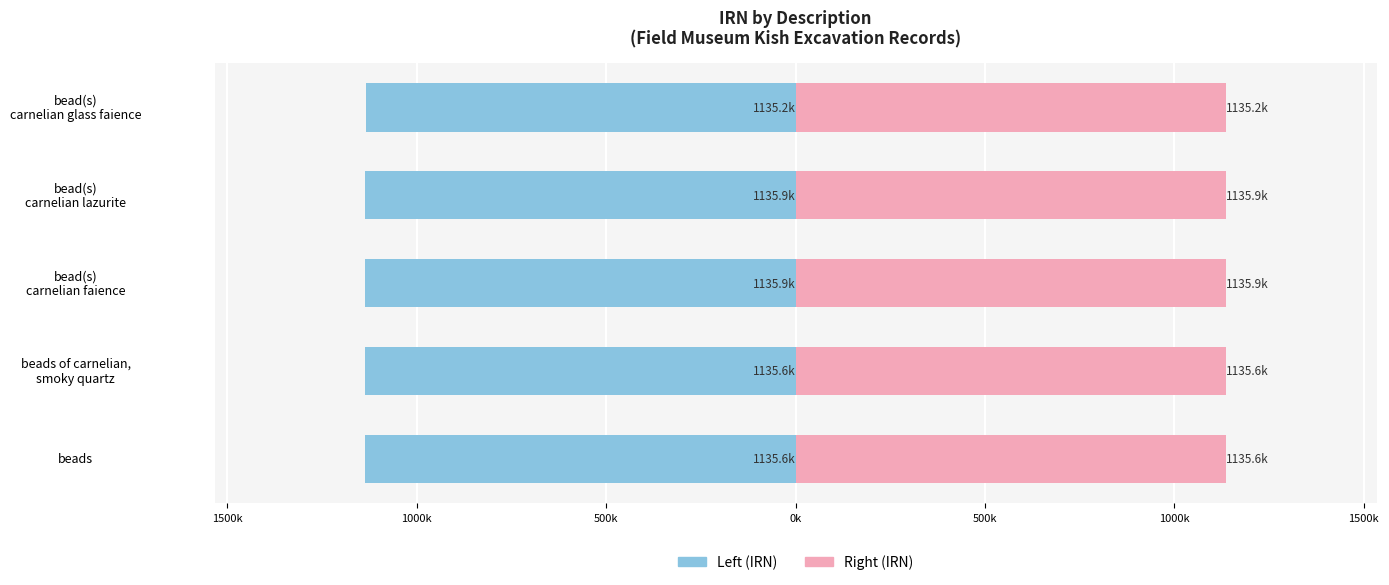

What is the average value of the Left (IRN scaled) series?

-1135.6